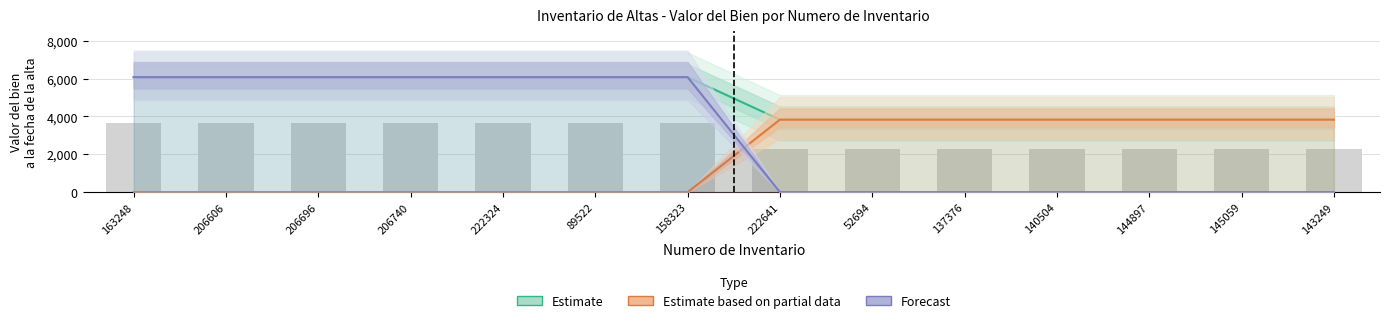

Reading right to left, extract all data points from this chart.

Estimate: 3832.7	3832.7	3832.7	3832.7	3832.7	3832.7	3832.7	6078.4	6078.4	6078.4	6078.4	6078.4	6078.4	6078.4
Estimate based on partial data: 3832.7	3832.7	3832.7	3832.7	3832.7	3832.7	3832.7	0.0	0.0	0.0	0.0	0.0	0.0	0.0
Forecast: 0.0	0.0	0.0	0.0	0.0	0.0	0.0	6078.4	6078.4	6078.4	6078.4	6078.4	6078.4	6078.4